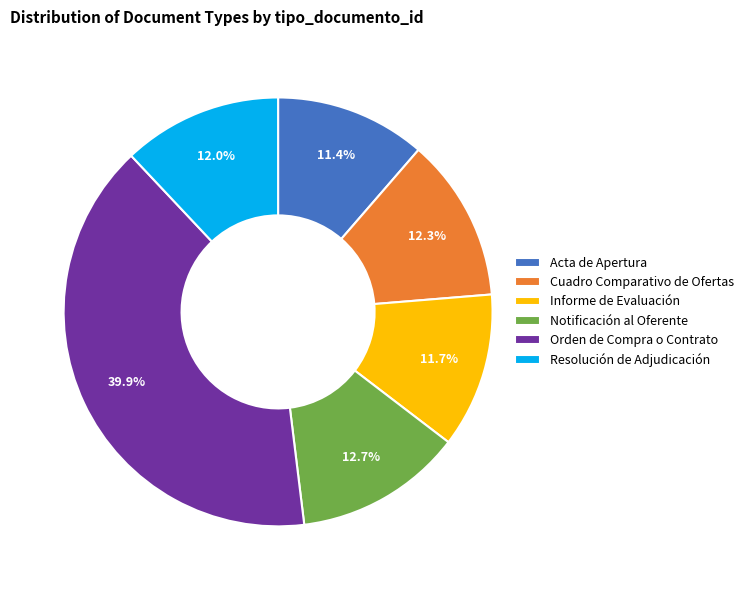

Does Orden de Compra o Contrato account for over 50% of the chart?

No